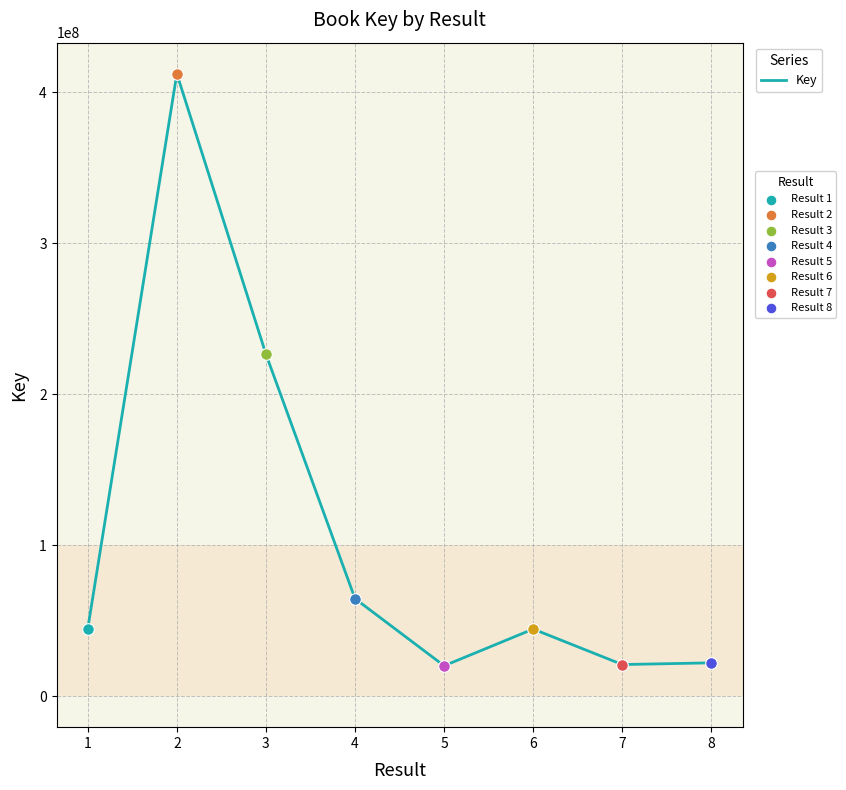

Approximately how many times larger is the value at 4 compared to 8?

2.9